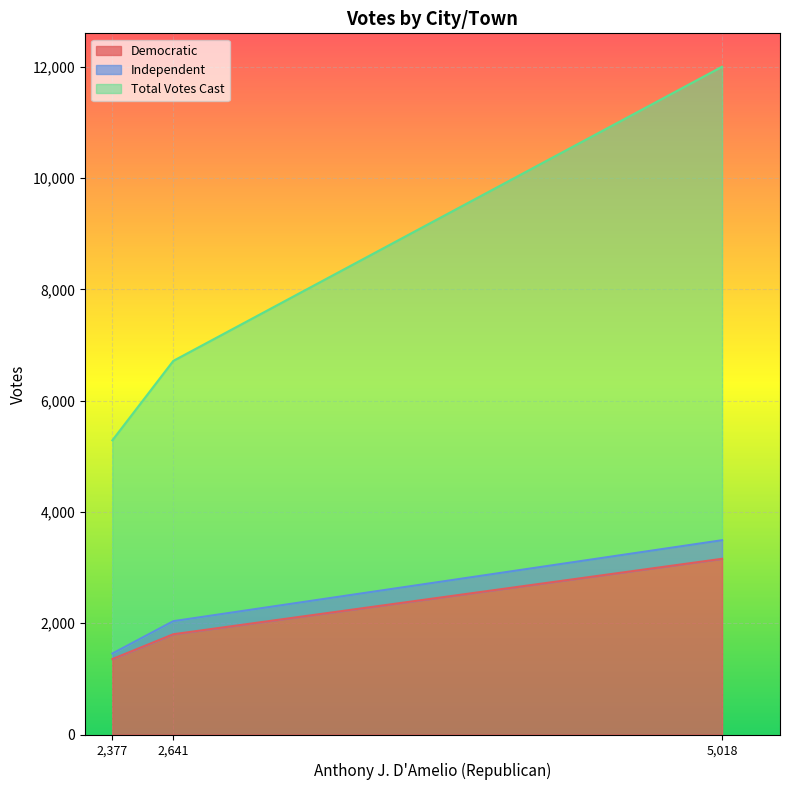

Is it true that Democratic equals 1802 at 2,641?

True